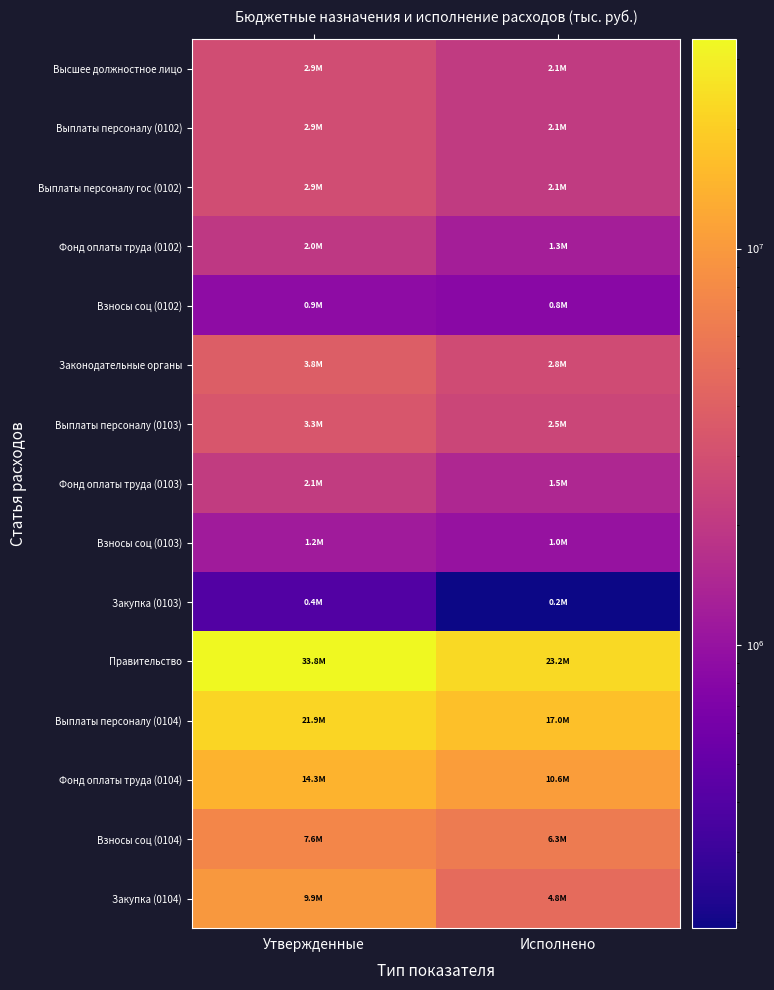

At which category is the sum across all series the highest?

Утвержденные